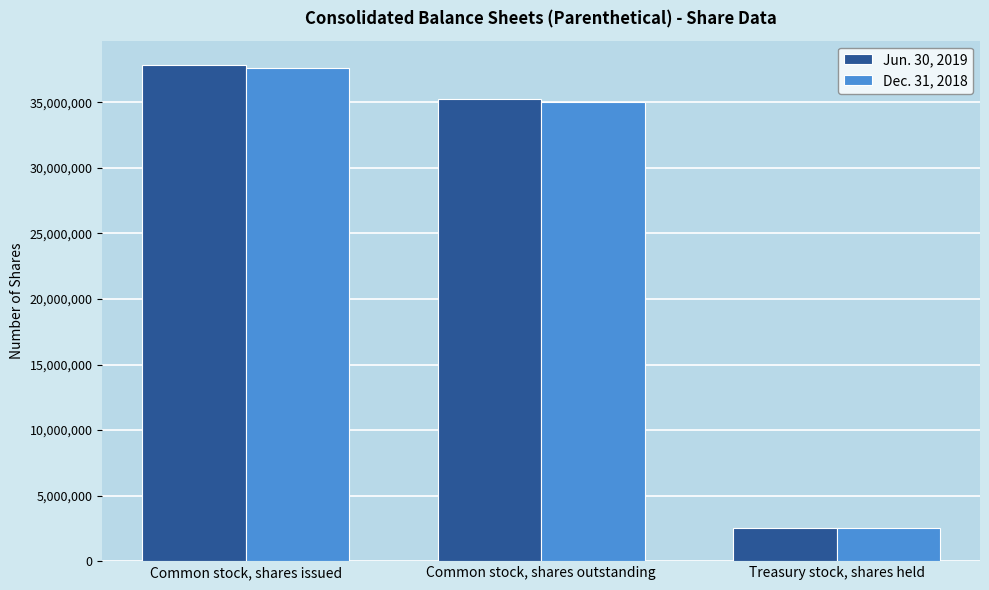

Rank the categories by Jun. 30, 2019 value from highest to lowest.

Common stock, shares issued, Common stock, shares outstanding, Treasury stock, shares held